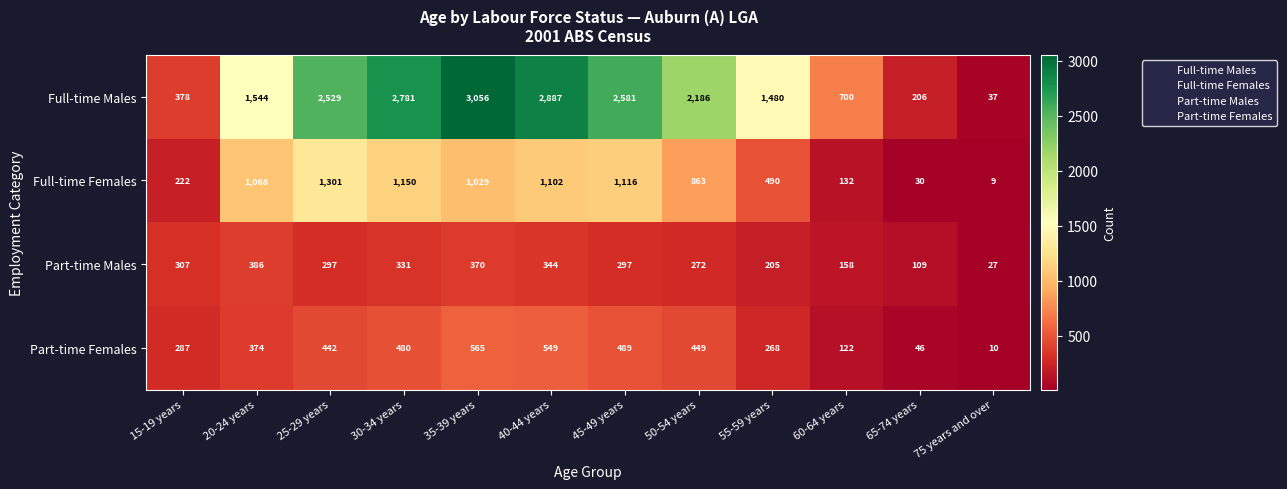

Is it true that Full-time Males equals 2225 at 55-59 years?

False